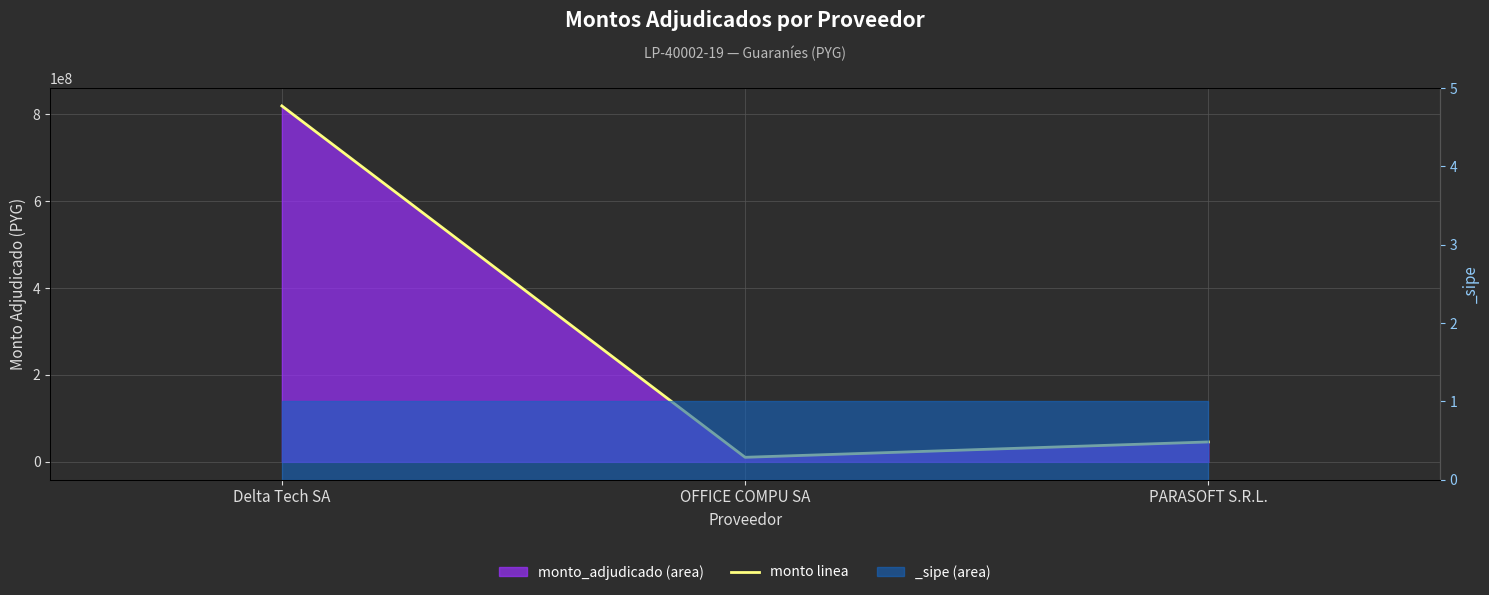

What is the sum of the values at PARASOFT S.R.L. and Delta Tech SA?

864478970